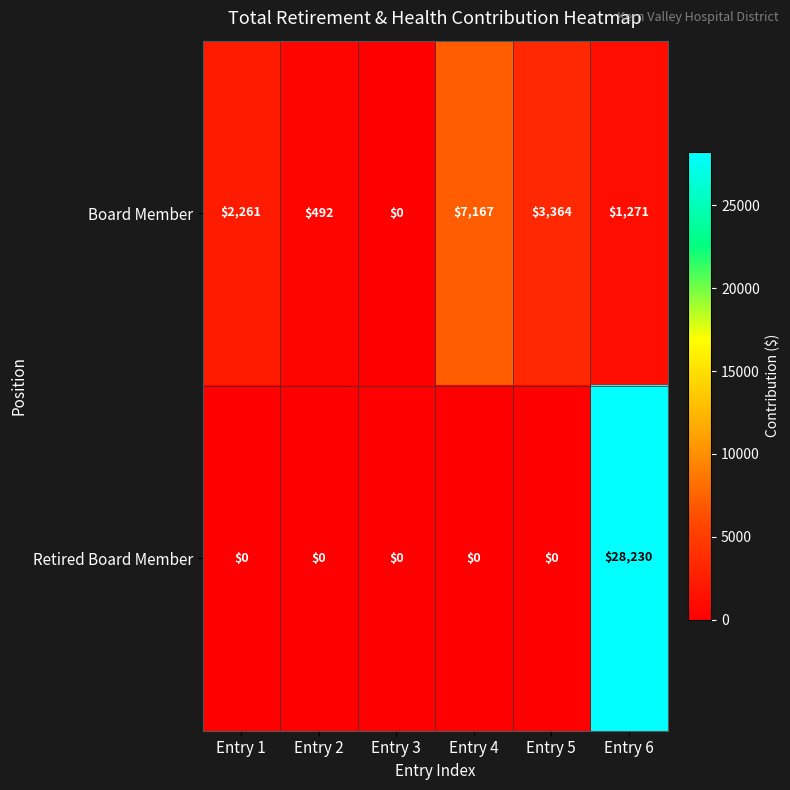

The value of Retired Board Member at Entry 6 is 28230. True or false?

True